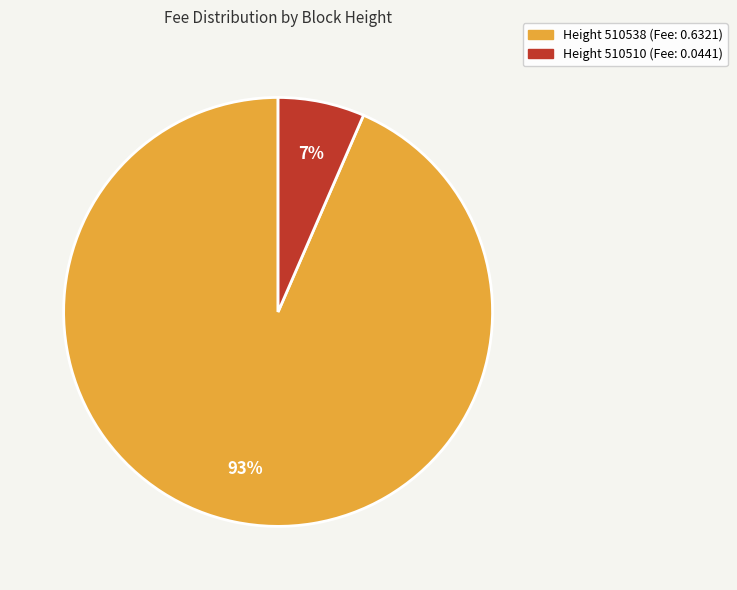

To the nearest percent, what is the average slice percentage?

50%